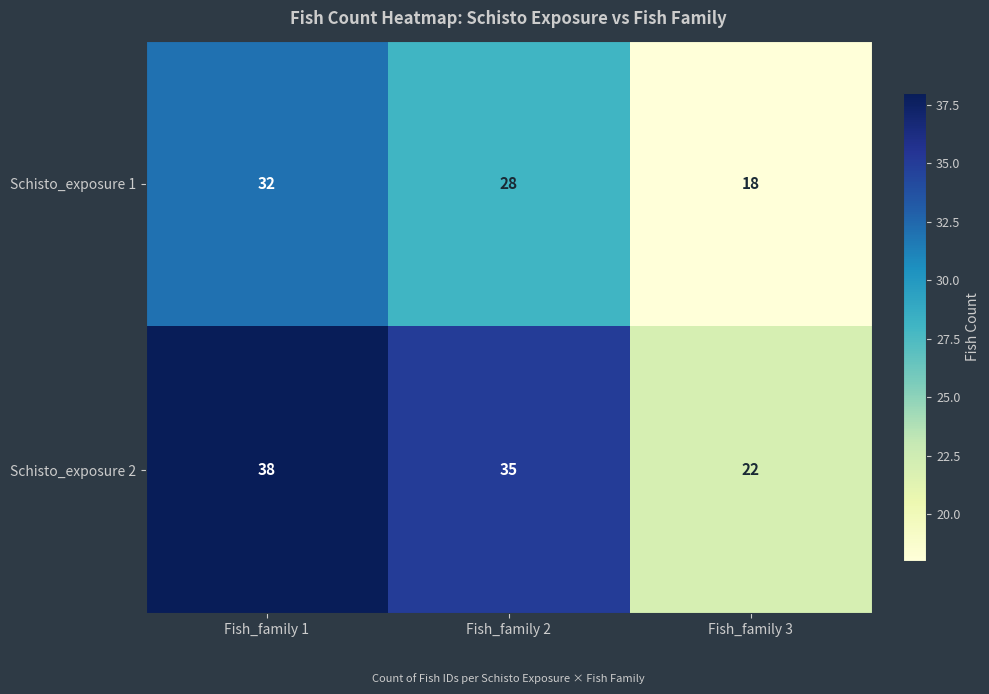

At which category is the sum across all series the highest?

Fish_family 1